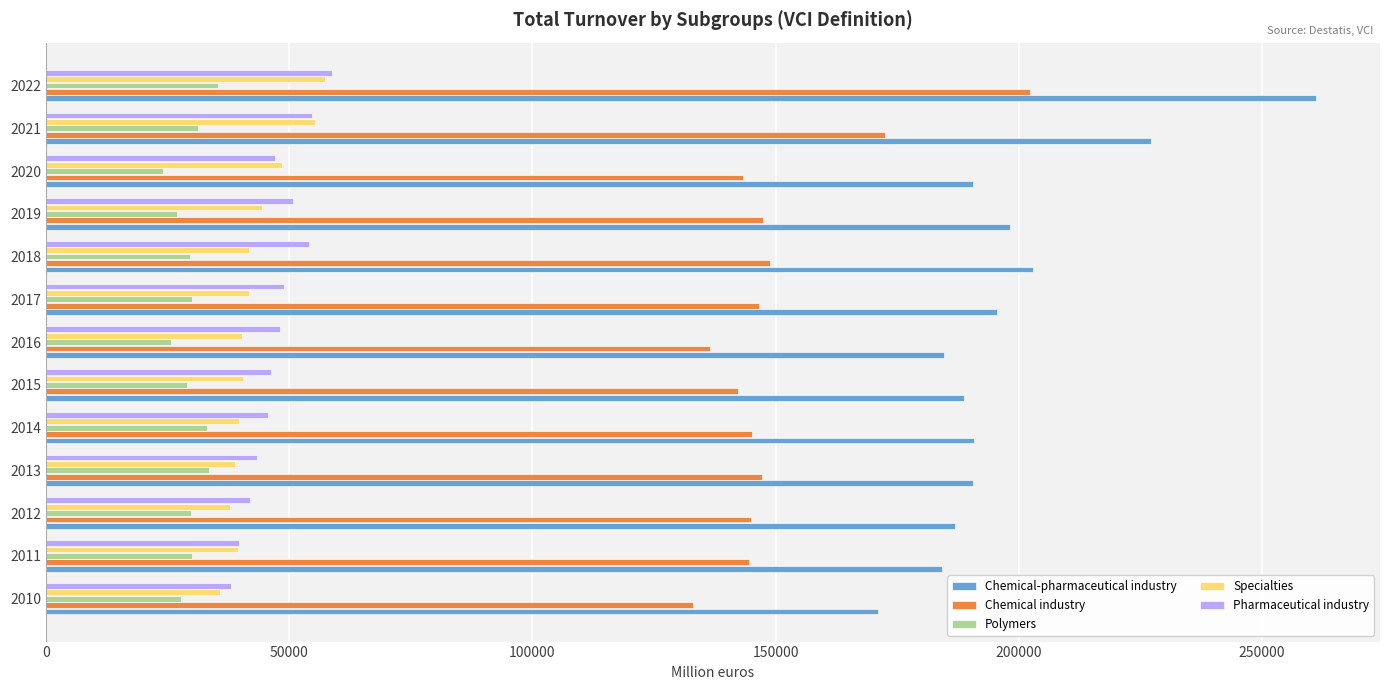

What is the difference between the maximum and minimum values in the Polymers series?

11147.5